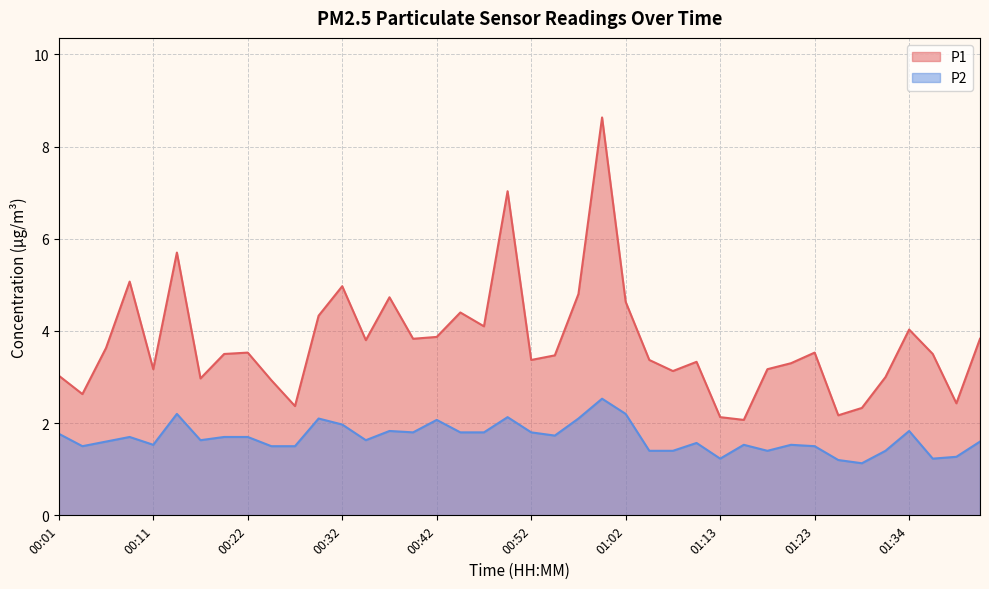

How many interior local valleys does the P1 series have?

12